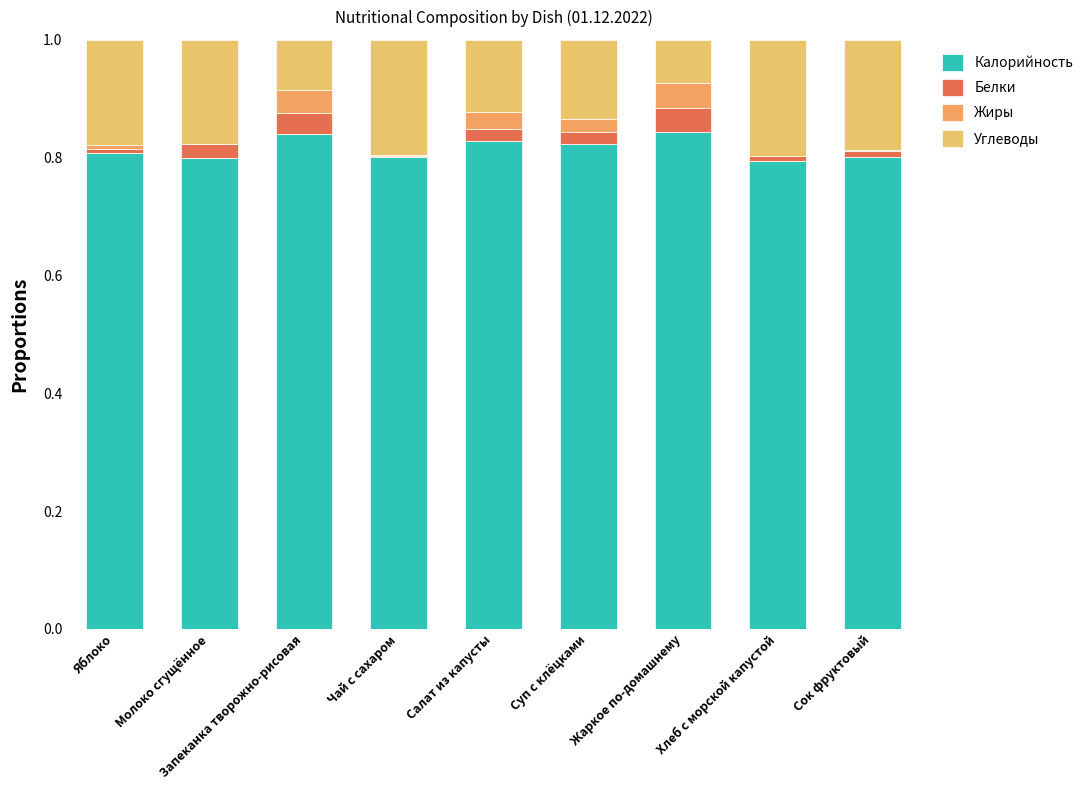

What is the label of the 2nd bar from the right?

Хлеб с морской капустой